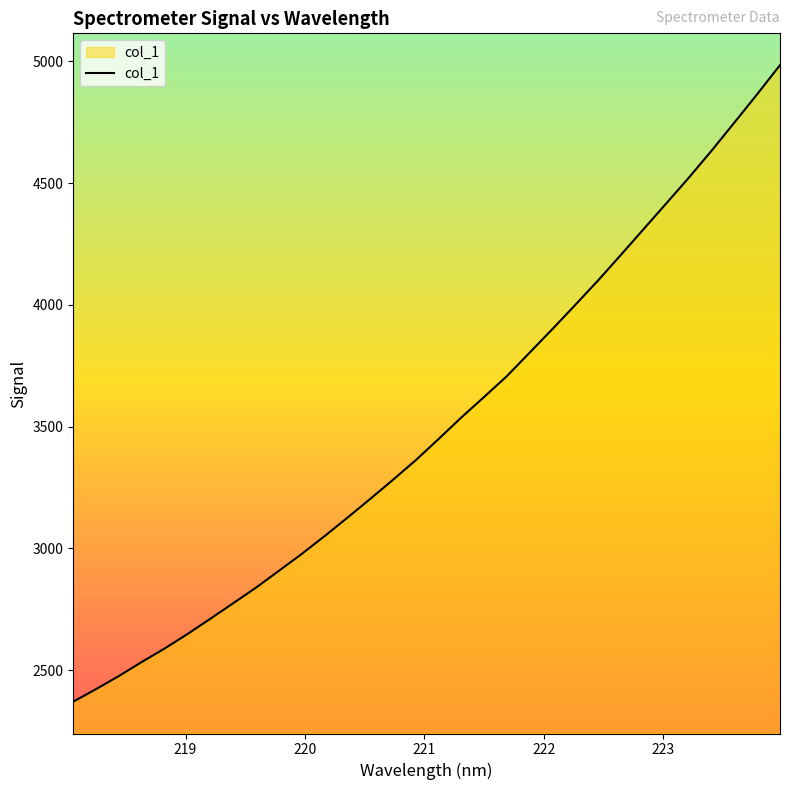

Reading left to right, extract all data points from this chart.

2370.4	2422.1	2475.8	2533.4	2588.6	2647.9	2710.4	2774.1	2838.1	2906.9	2976.1	3049.1	3124.7	3201.8	3280.4	3361.0	3447.8	3536.3	3620.8	3706.2	3802.8	3899.6	3998.7	4098.8	4203.6	4309.7	4415.9	4522.4	4633.5	4748.8	4865.1	4984.2